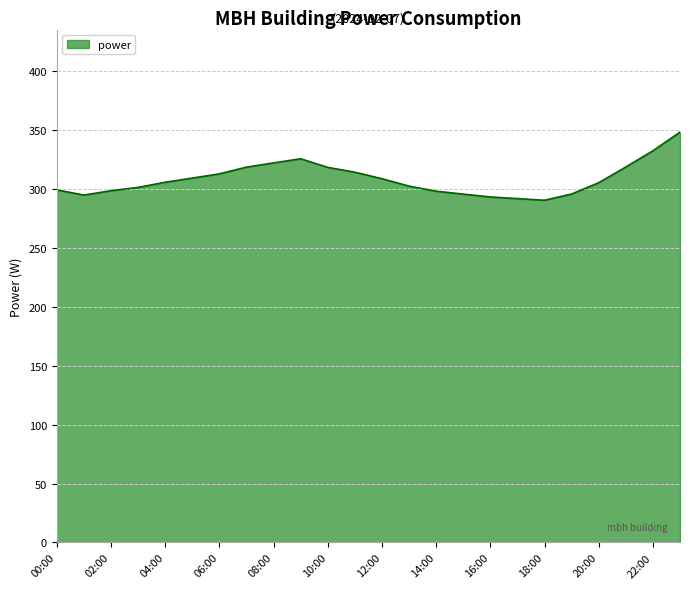

Does the chart display data point markers on the line(s)?

No